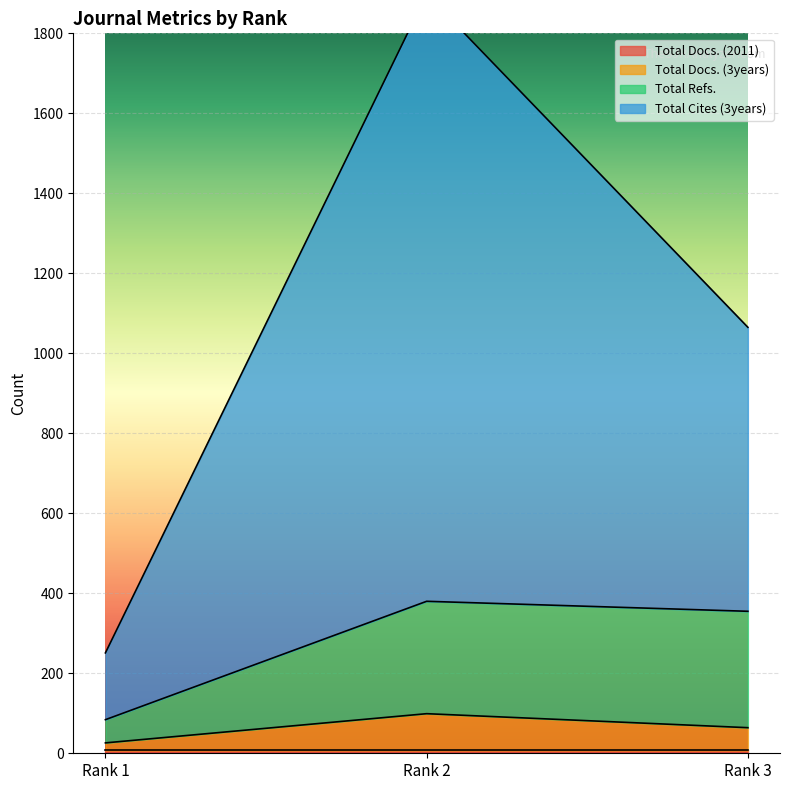

Which series has the largest range (max minus min)?

Total Cites (3years)